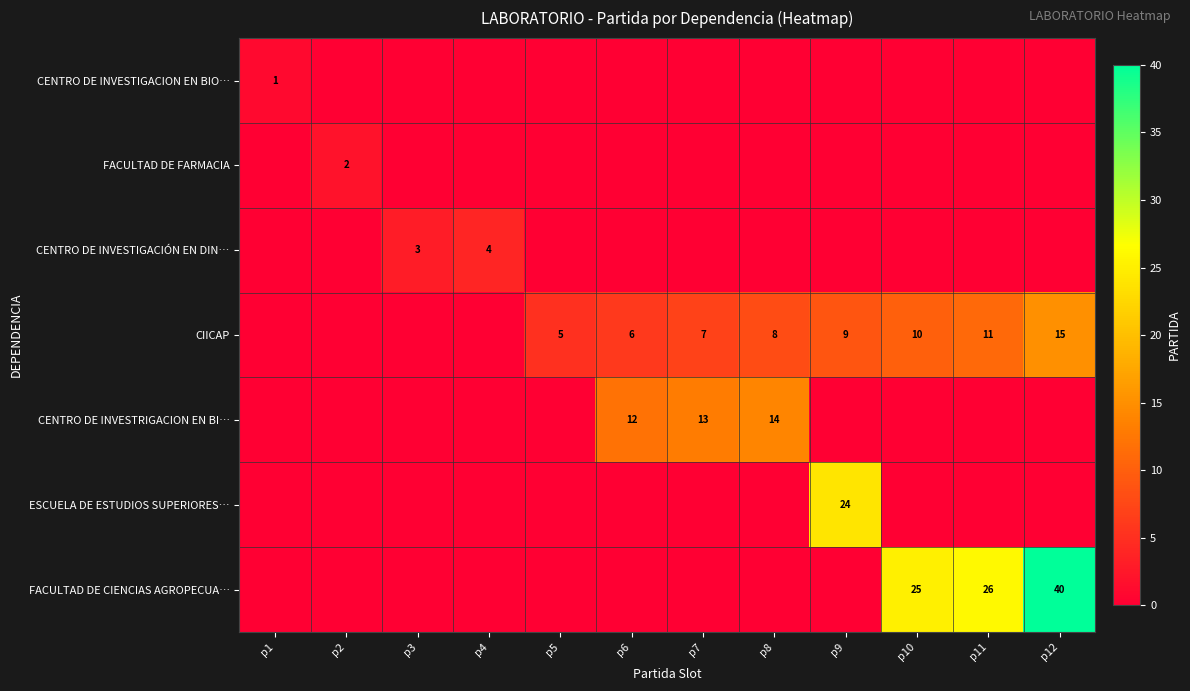

At how many categories does at least one series exceed 14?

4